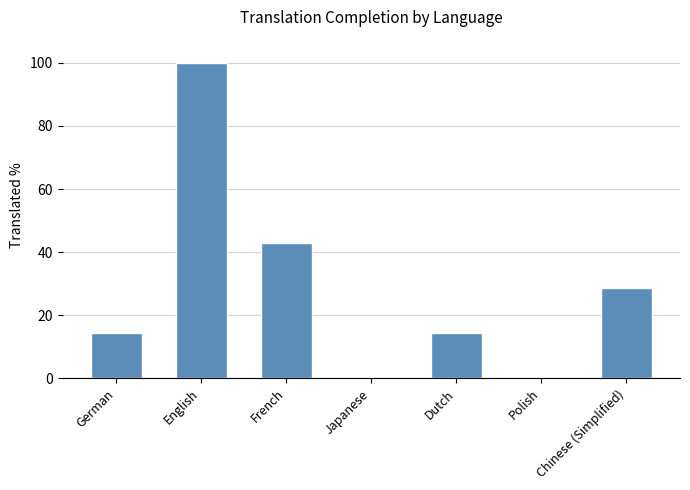

The chart shows a value of 22.2 at Dutch. True or false?

False